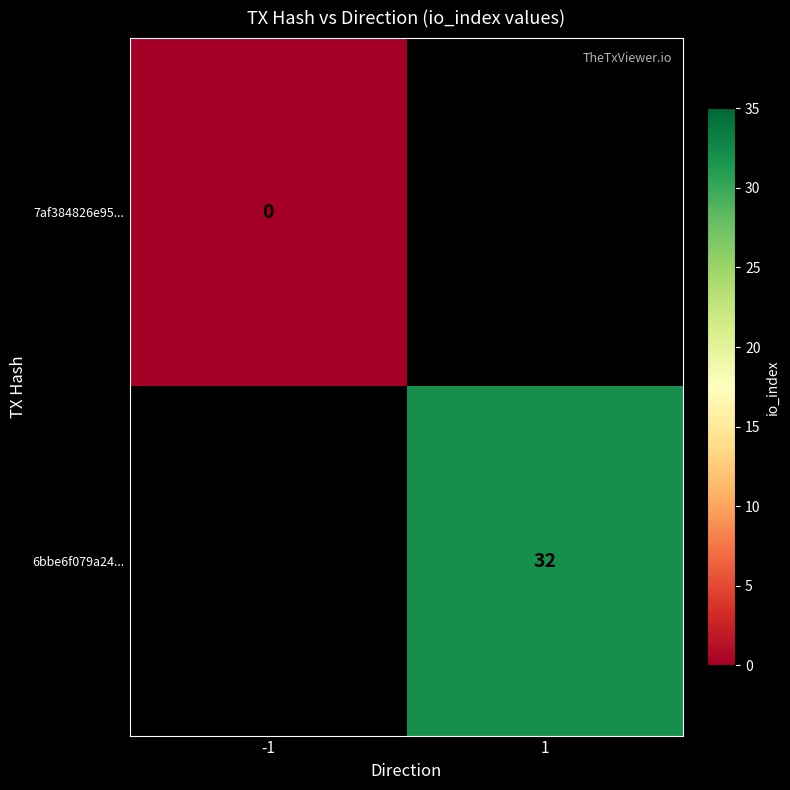

Is it true that 6bbe6f079a24... equals 32 at 1?

True